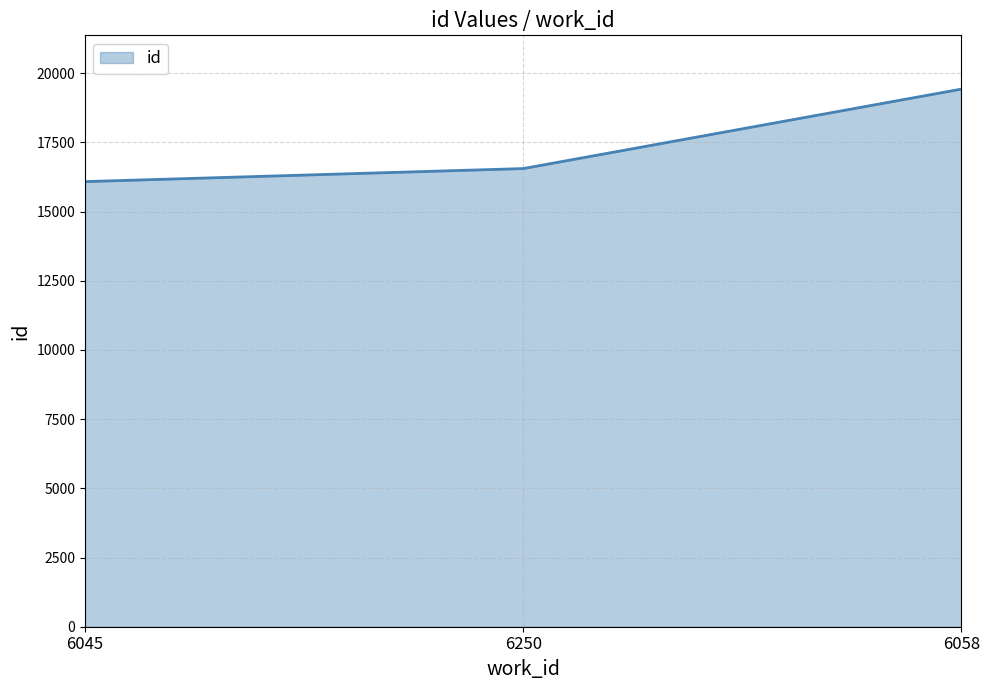

At which category does the chart reach its minimum across all series?

6045